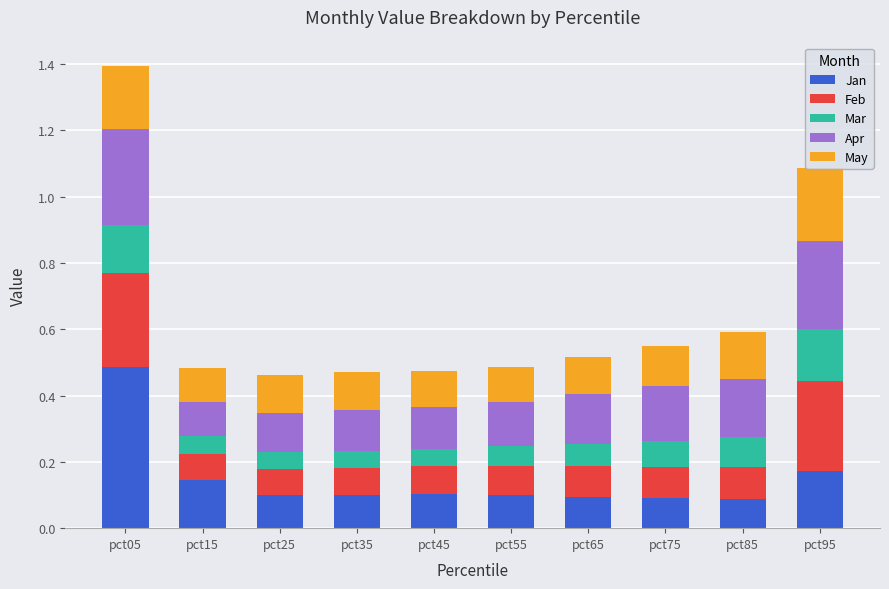

At which category is the sum across all series the highest?

pct05